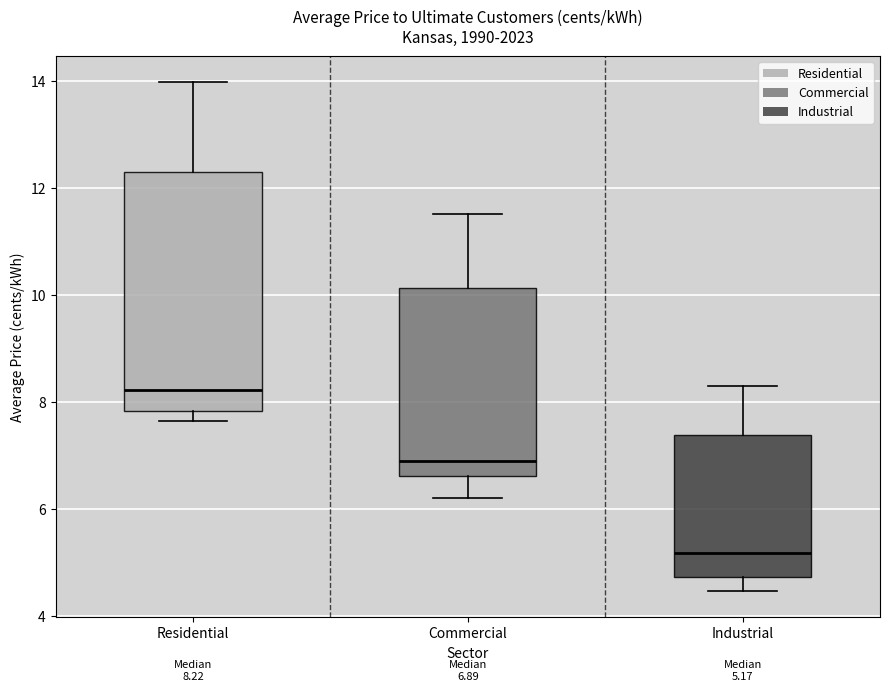

Comparing the boxes themselves (not the whiskers), which one is the tallest?

Residential